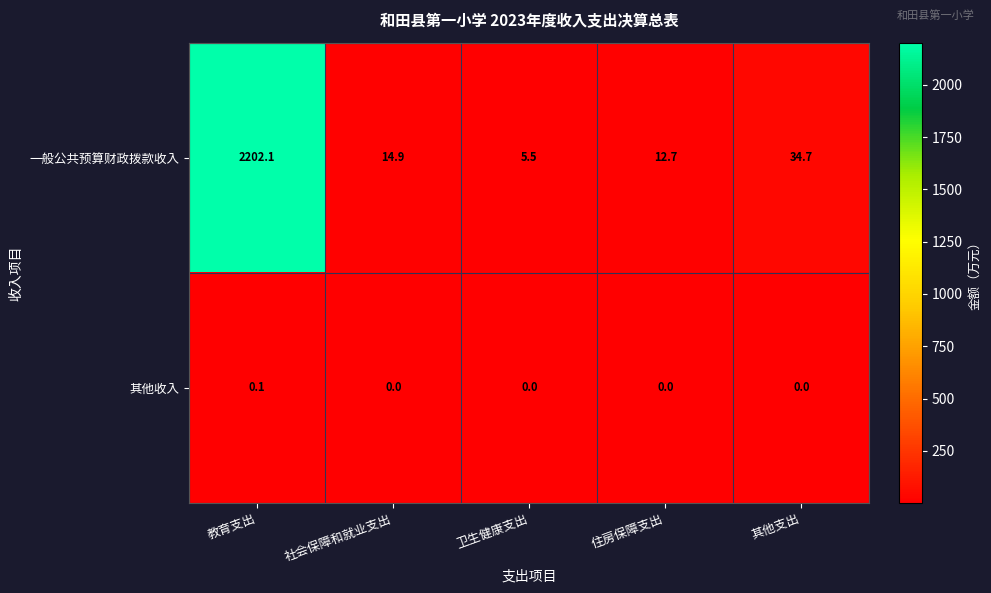

The value of 其他收入 at 社会保障和就业支出 is 0.0. True or false?

True